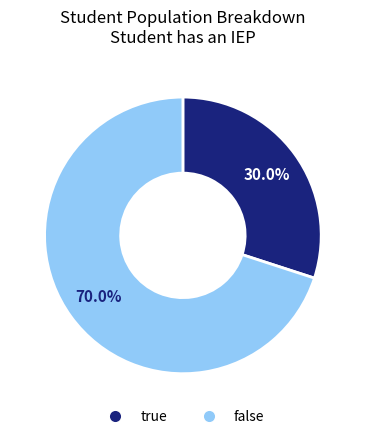

Approximately how many times larger is the value at true compared to false?

0.4